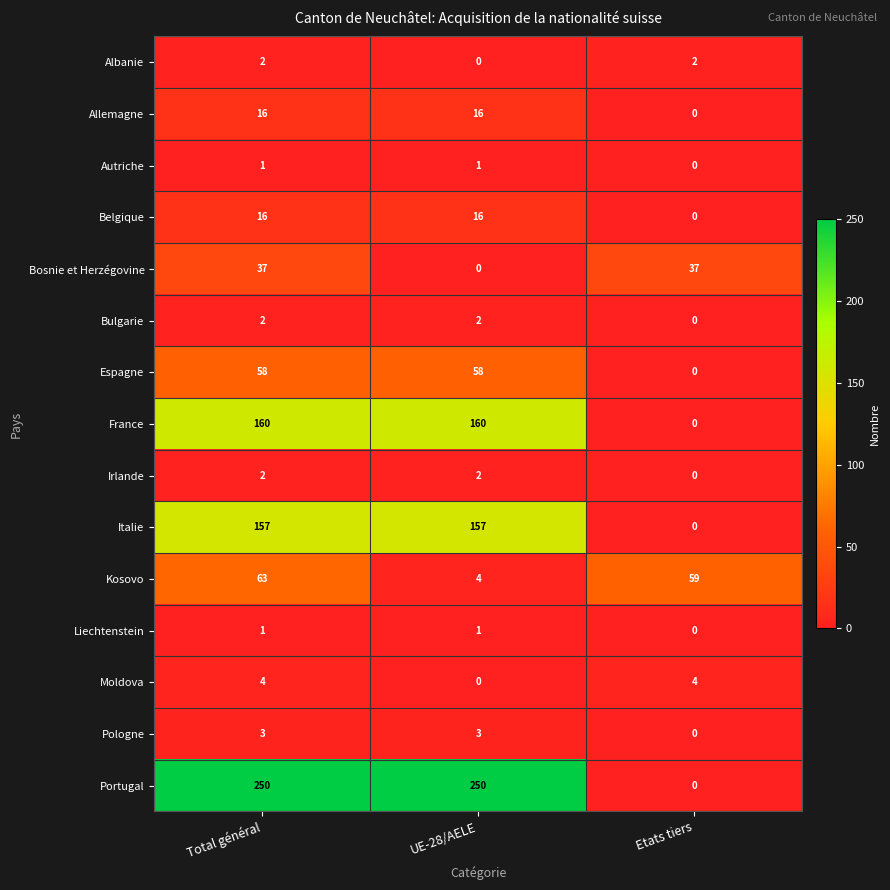

The Moldova series shows 0 at UE-28/AELE. True or false?

True